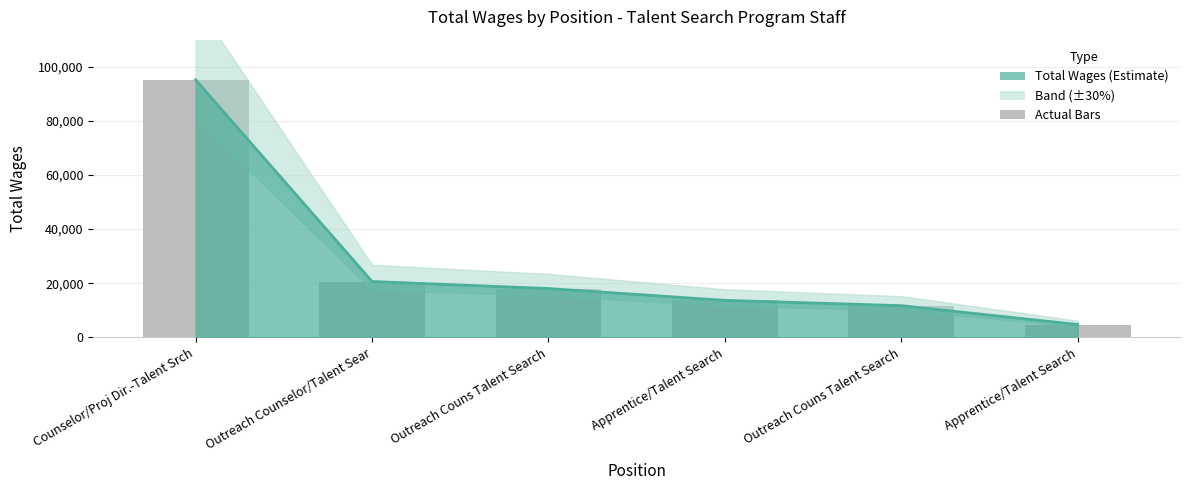

What is the label of the 4th bar from the left?

Apprentice/Talent Search